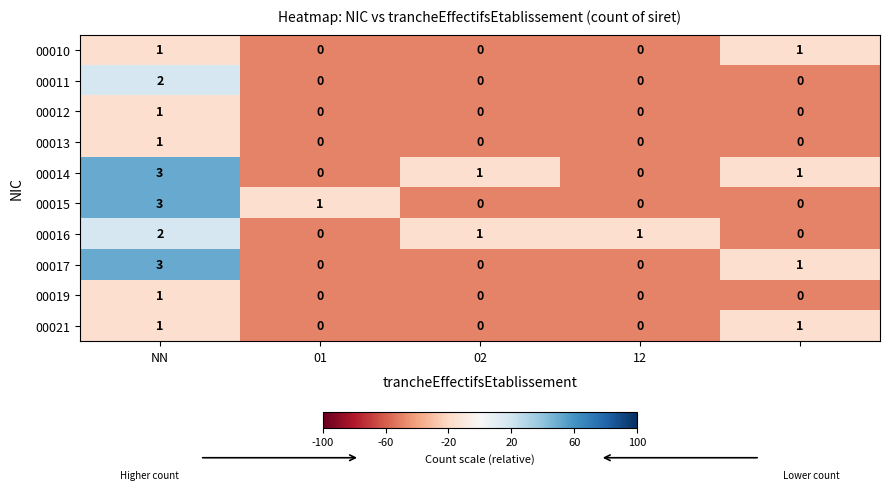

How many 00019 values are between 0 and 1?

5